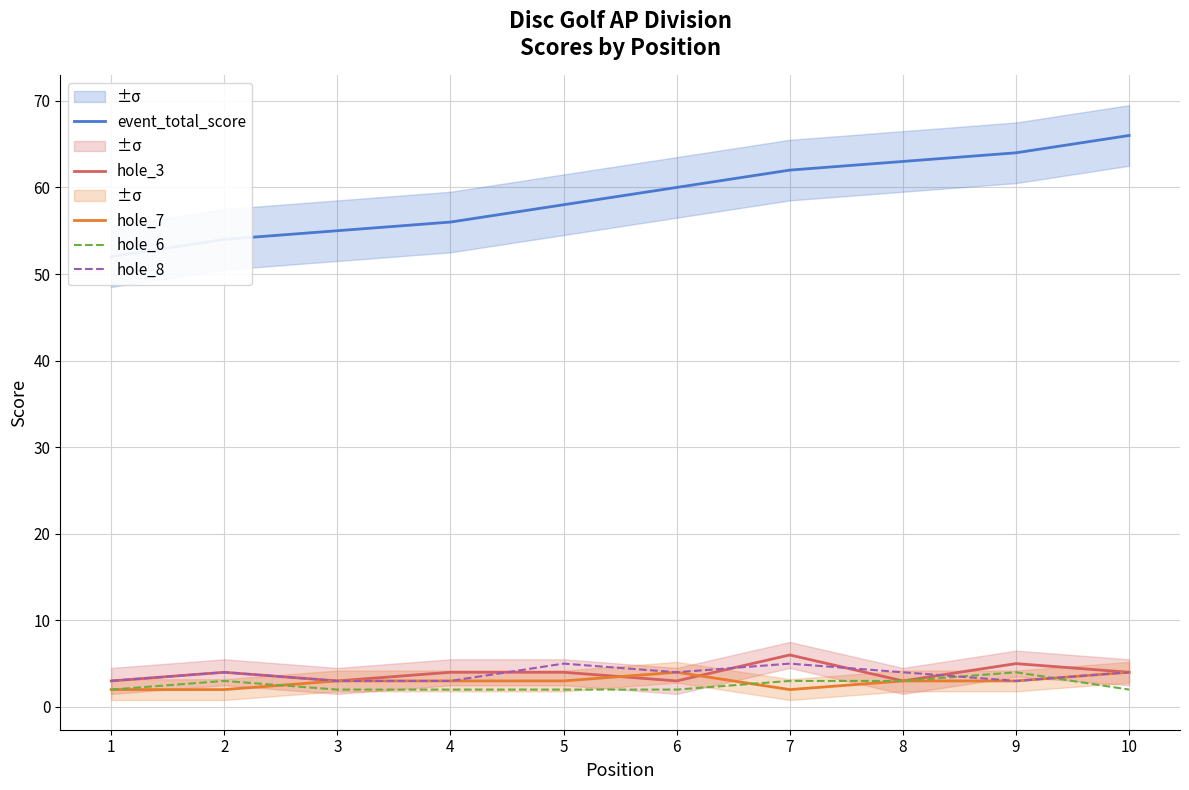

True or false: hole_7 has more than 1 points higher than both neighbors.

False